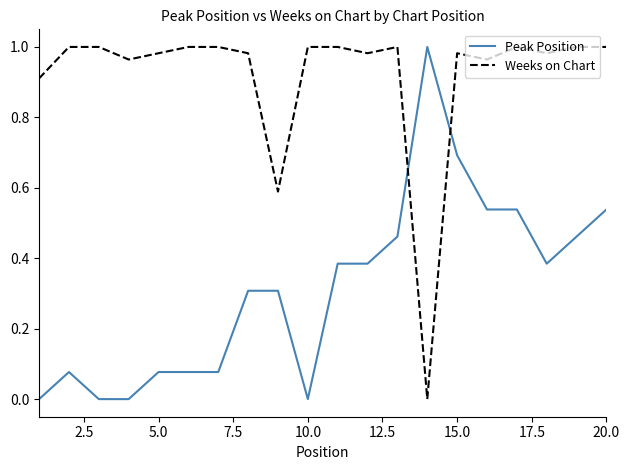

Which series has the largest total across all categories?

Weeks on Chart